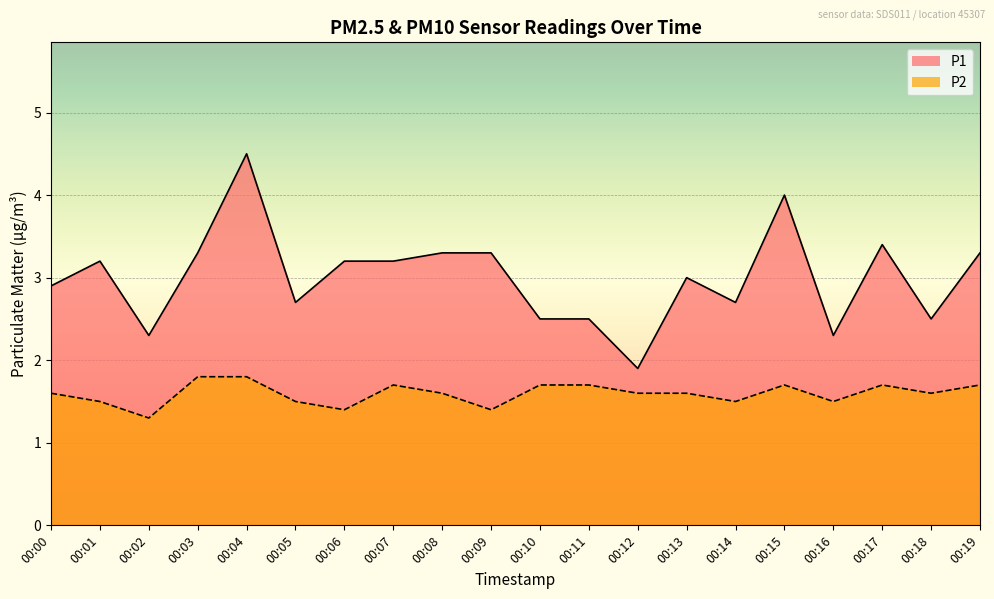

What is the difference between the second highest and second lowest values in the P2 series?

0.4